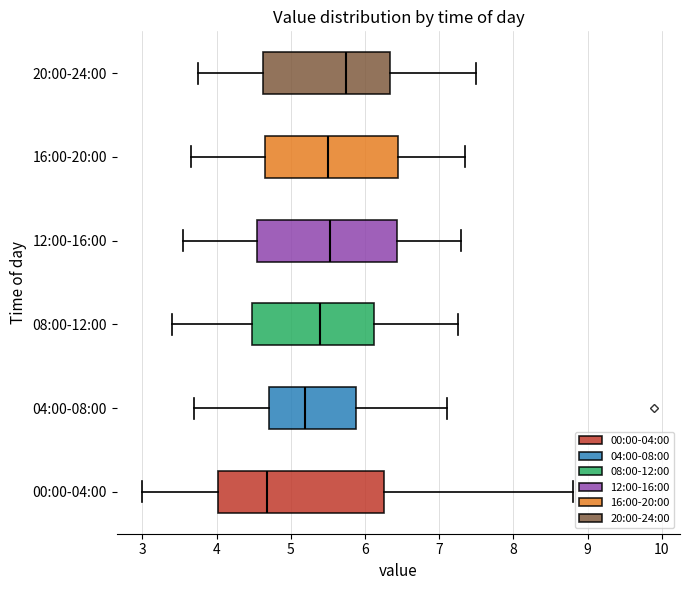

Which box's median line is the furthest to the left?

00:00-04:00